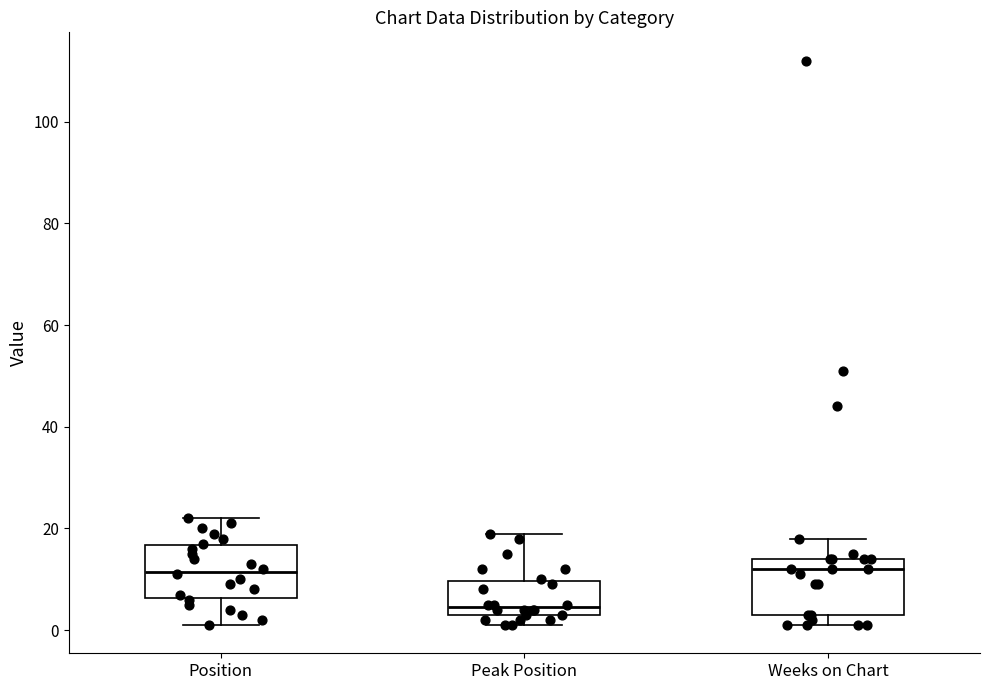

Where is the upper edge of the box for Weeks on Chart on the y-axis? The values are not printed on the chart, so give them approximately, as read against the axis.

14